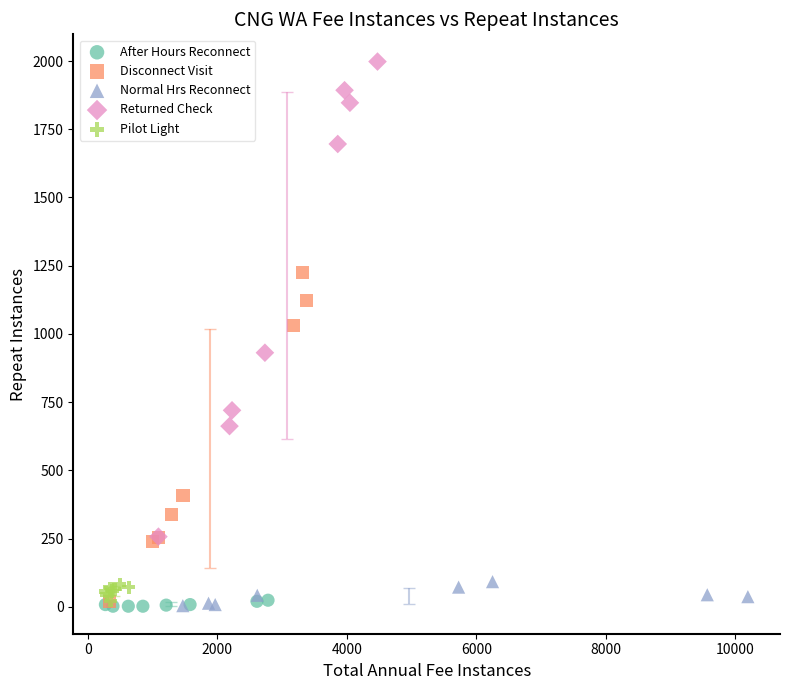

Which series reaches the maximum Y coordinate?

Returned Check